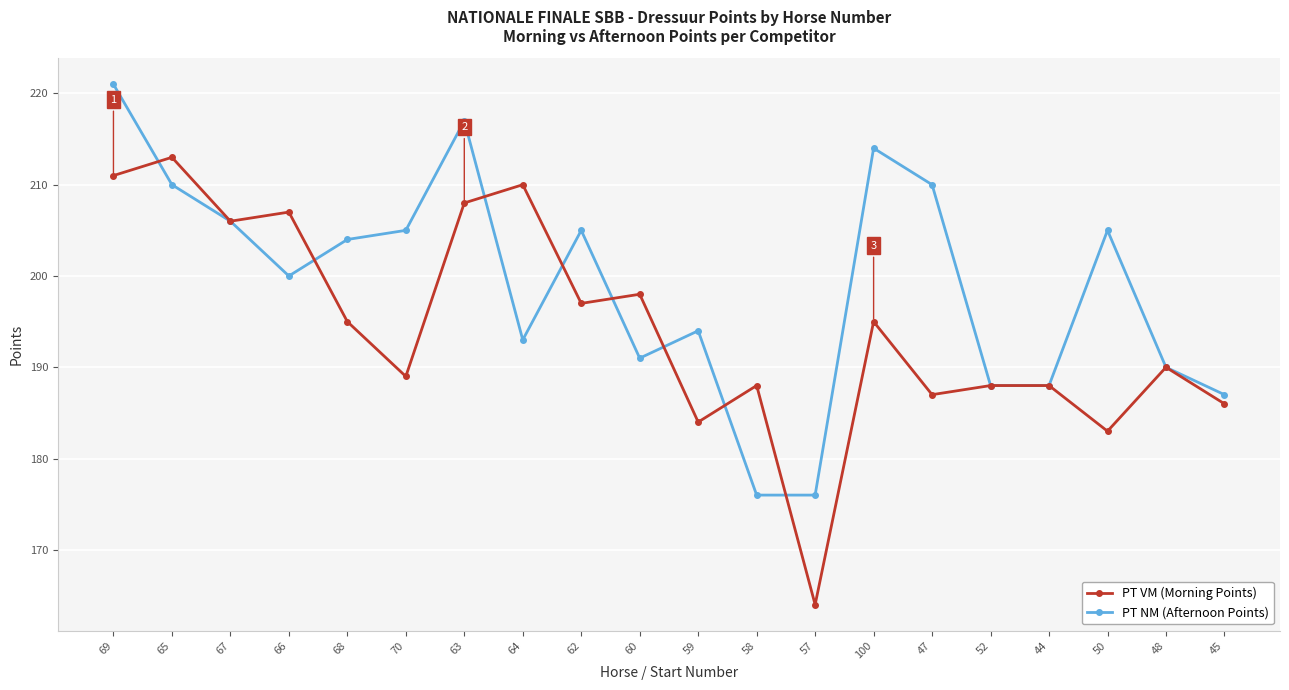

At which category does PT NM (Afternoon Points) reach its first local valley?

66